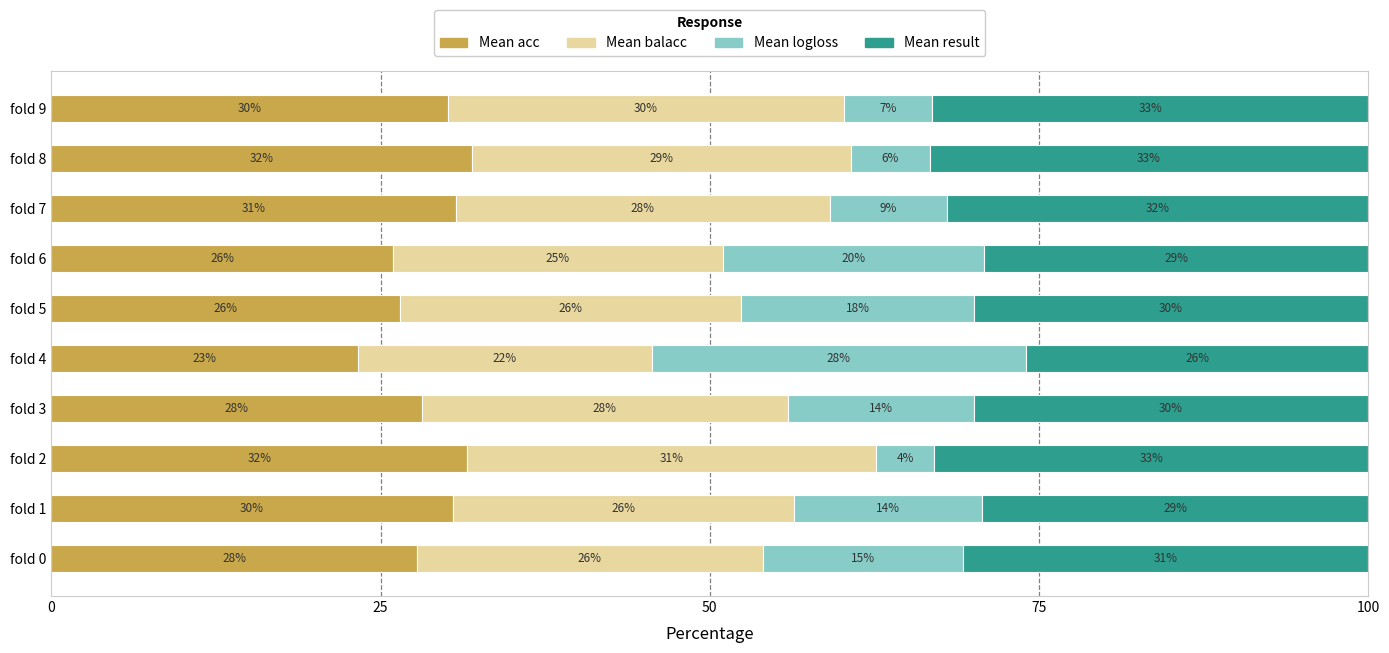

What is the maximum value for Mean acc?

32.0